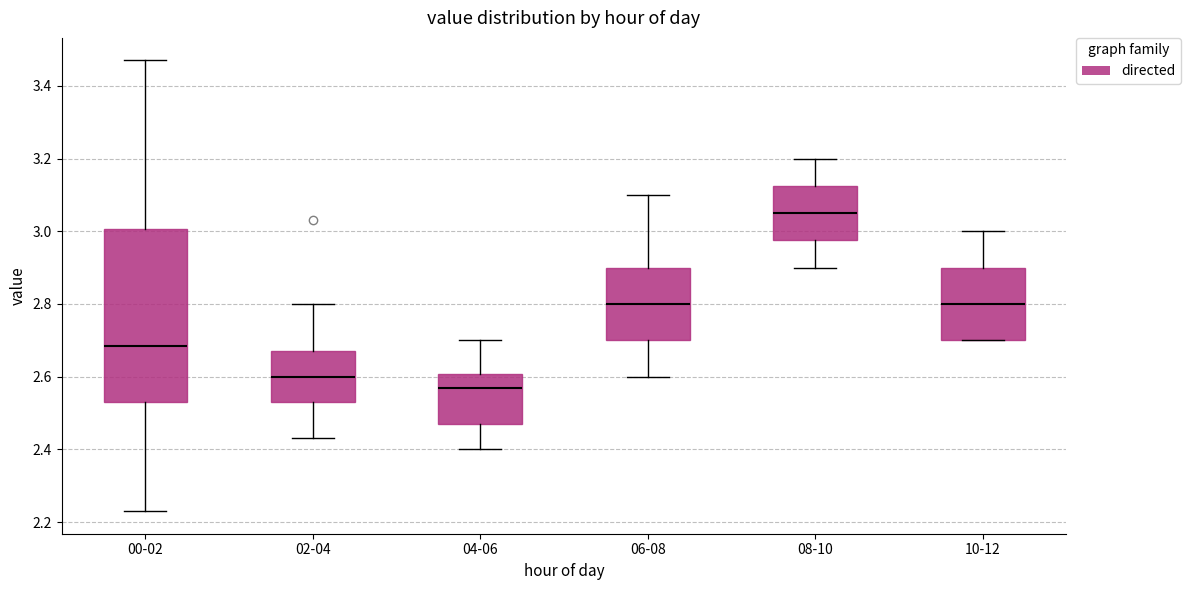

Comparing the boxes themselves (not the whiskers), which one is the tallest?

00-02